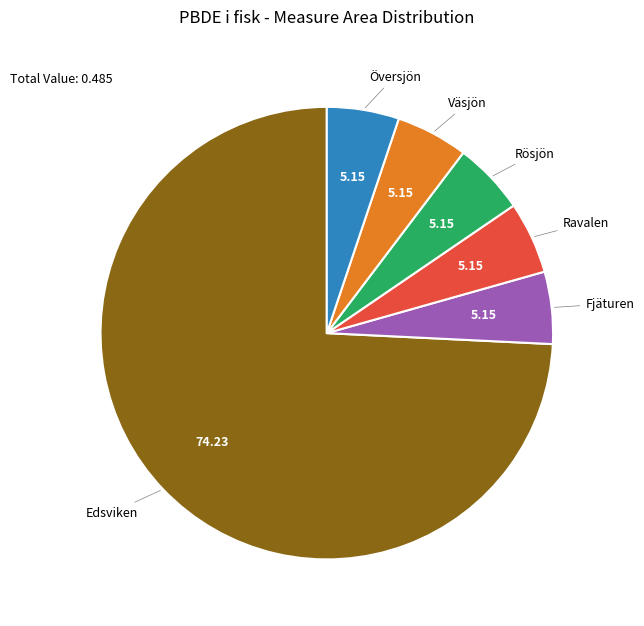

Is there a majority slice in this chart?

Yes